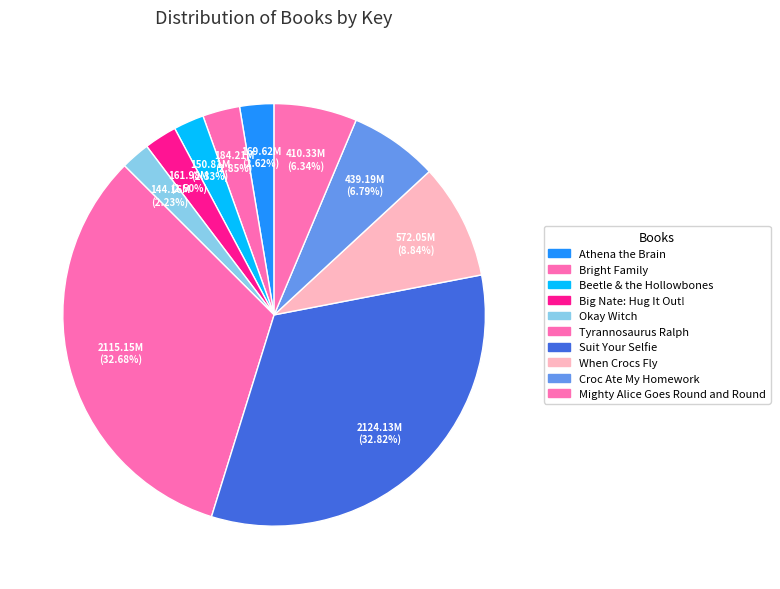

Count the number of slices in the pie.

10